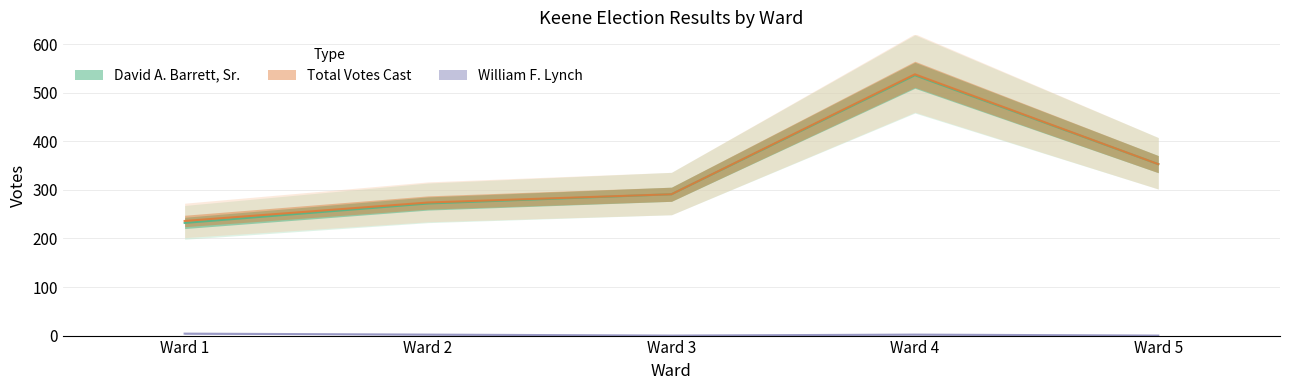

At which category does William F. Lynch reach its first local valley?

Ward 3